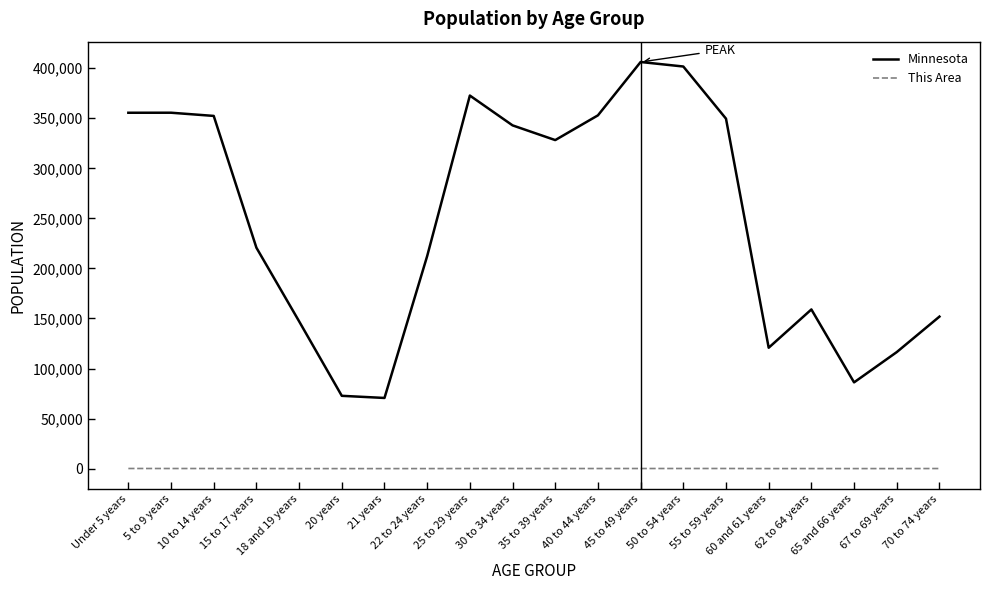

At which category does the chart reach its peak across all series?

45 to 49 years